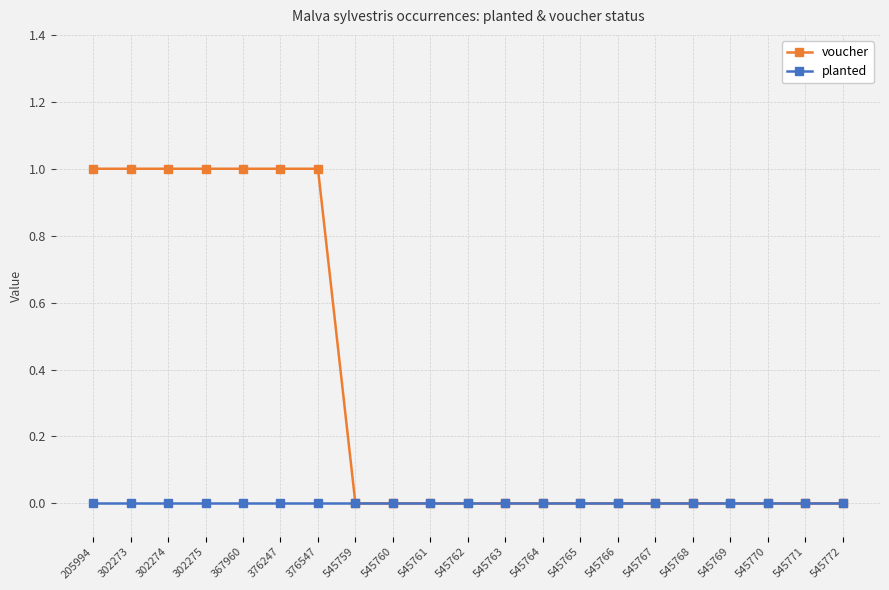

Rank the series by their maximum value, from lowest to highest.

planted, voucher